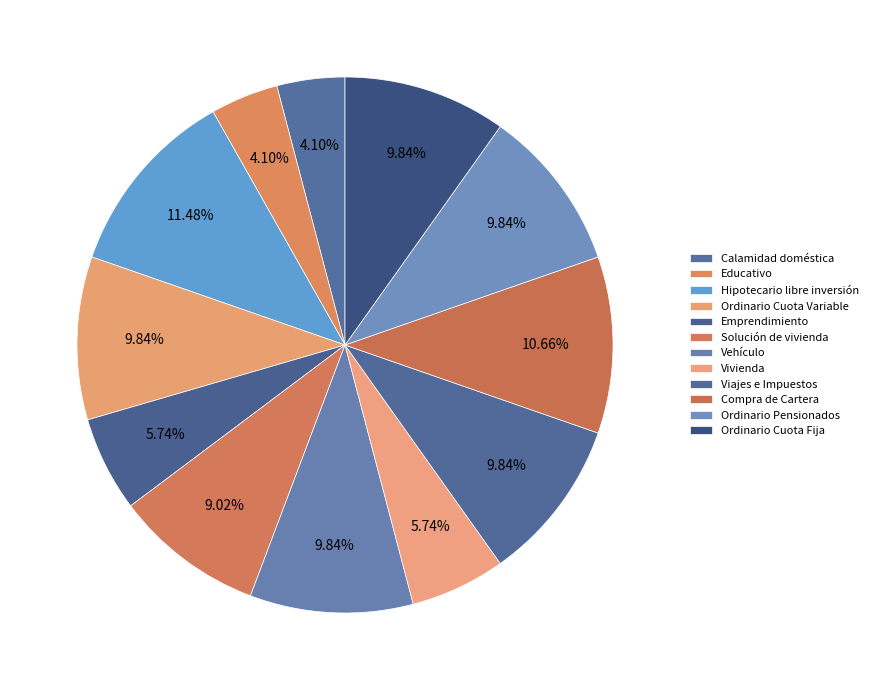

The Ordinario Cuota Variable slice represents 10% of the pie. True or false?

True